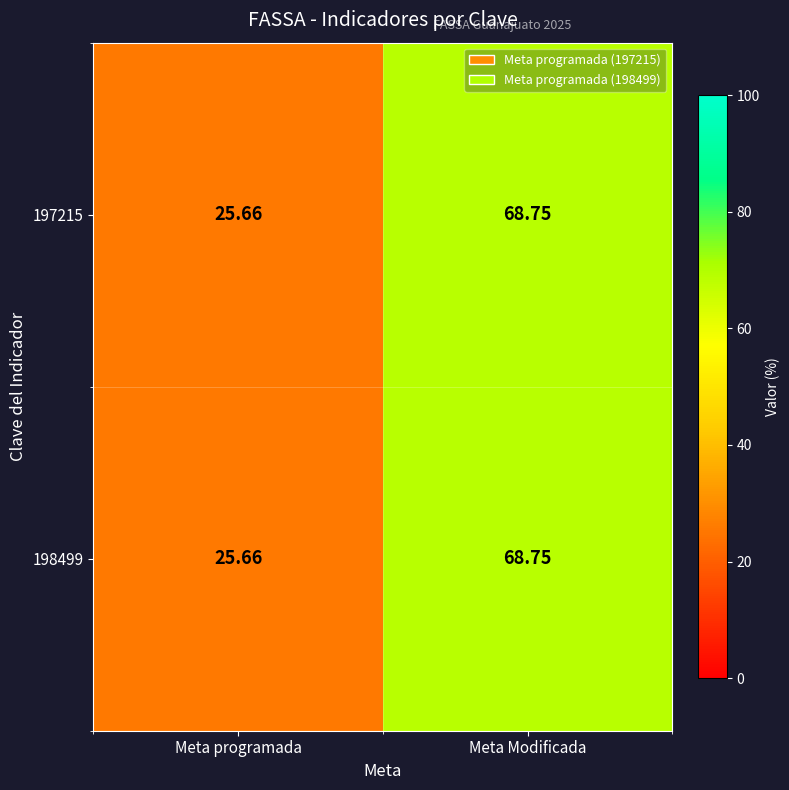

Where is 198499 nearest to the value 47?

Meta programada